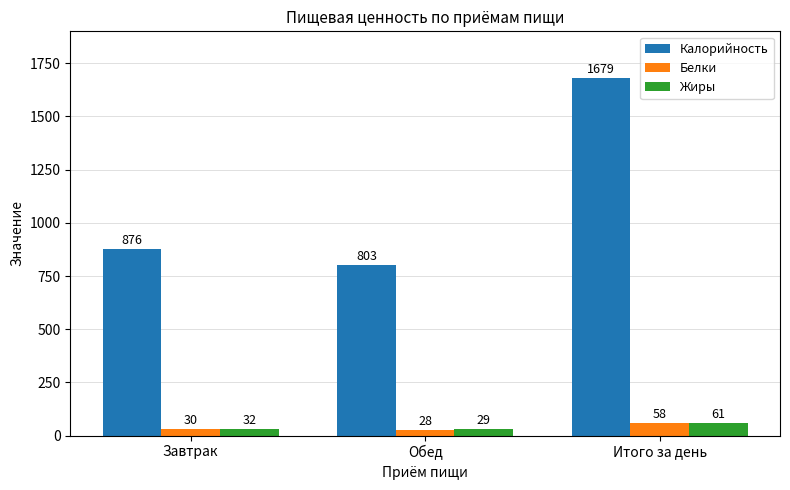

How many series are shown in this chart?

3